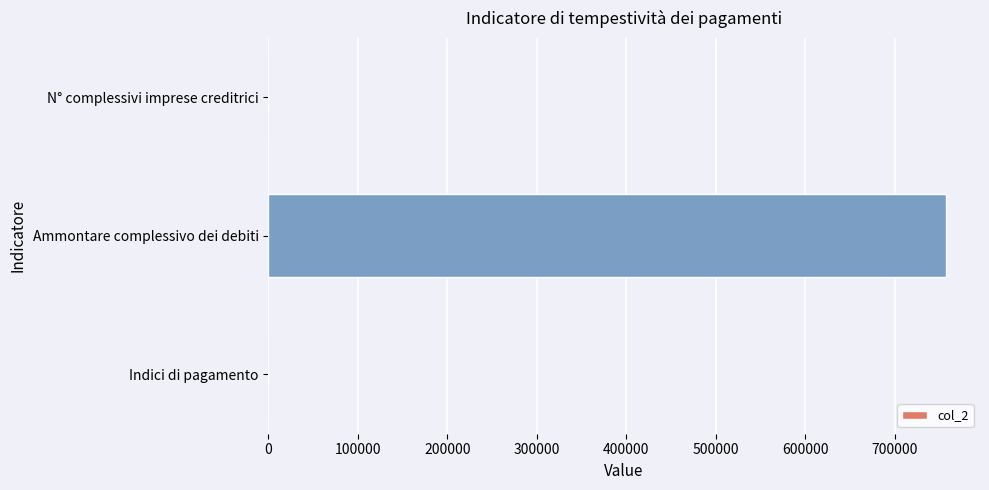

At which category does the chart reach its peak across all series?

Ammontare complessivo dei debiti